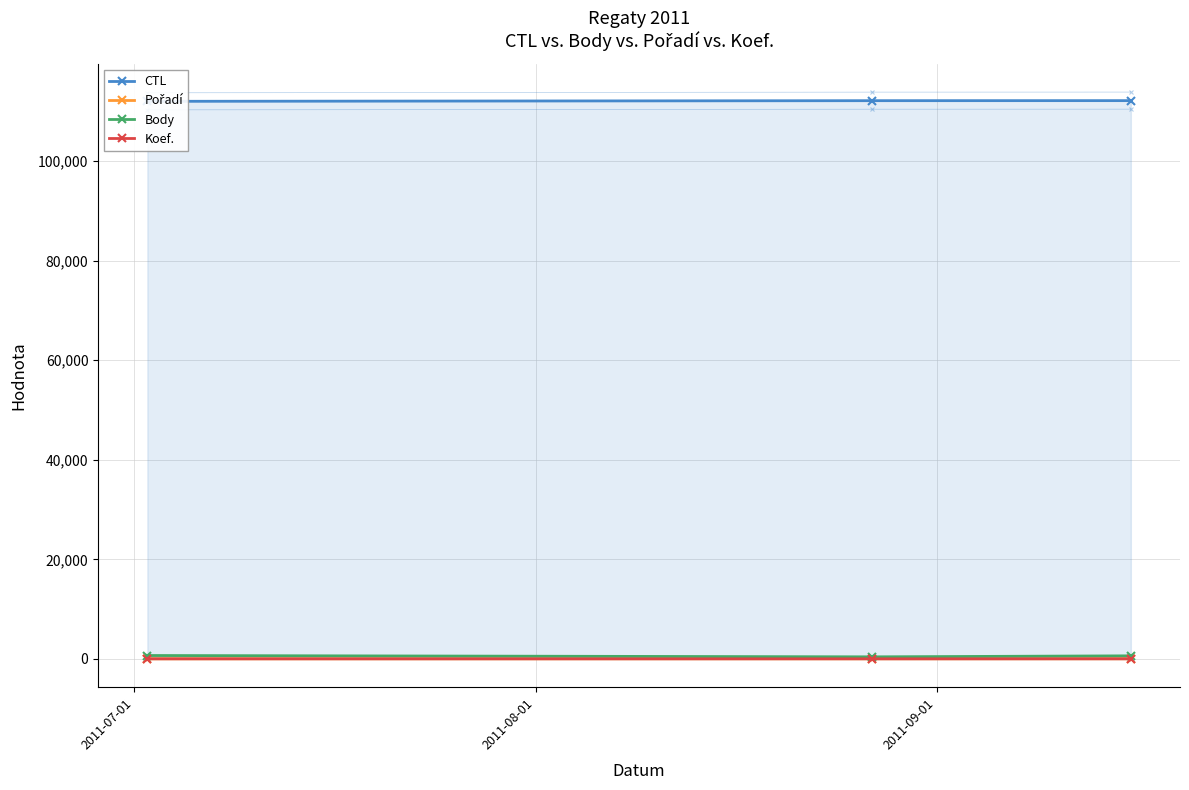

What is the sum of the Body values at 2011-07-01 and 2011-09-01?

1278